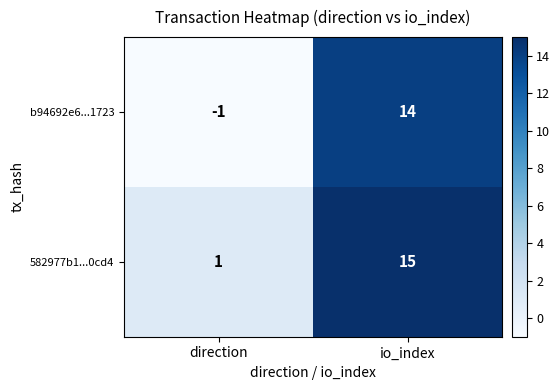

Is it true that b94692e6...1723 equals 14 at io_index?

True